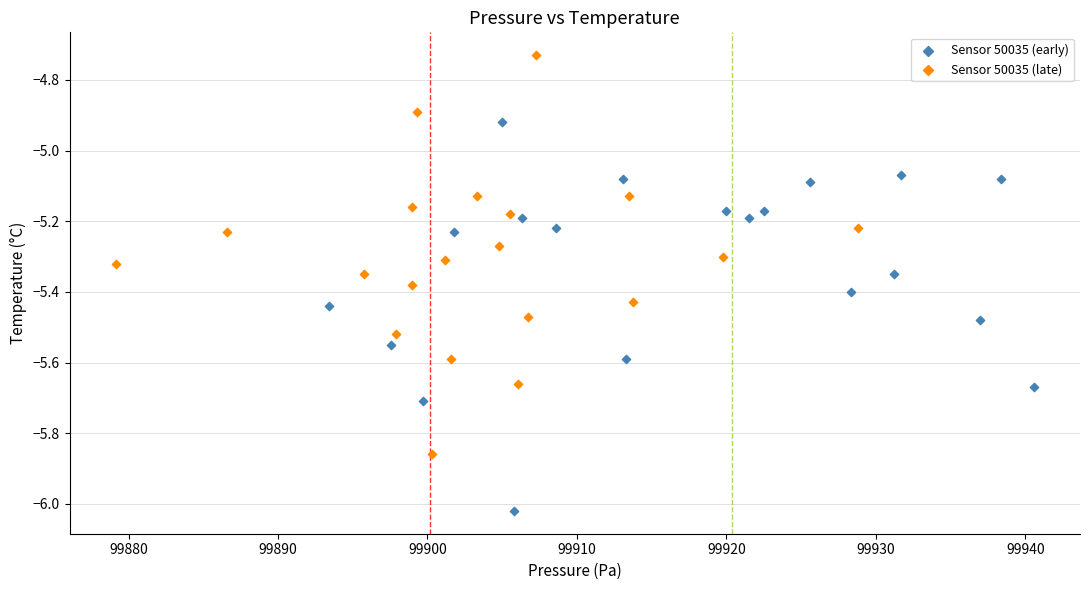

Which series contains the lowest Y value?

Sensor 50035 (early)